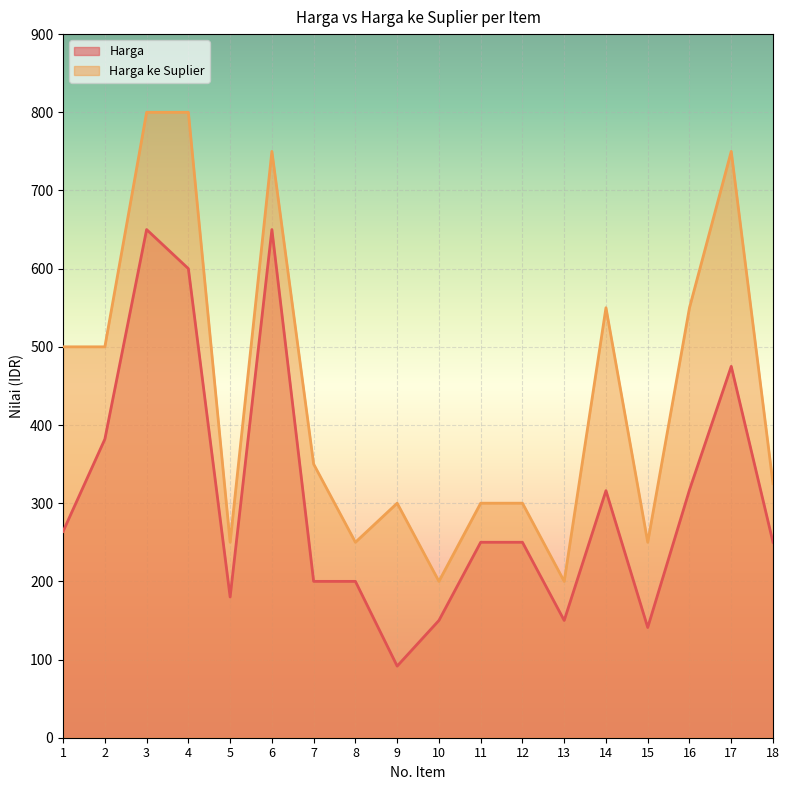

What is the lowest value of the Harga series?

91.6